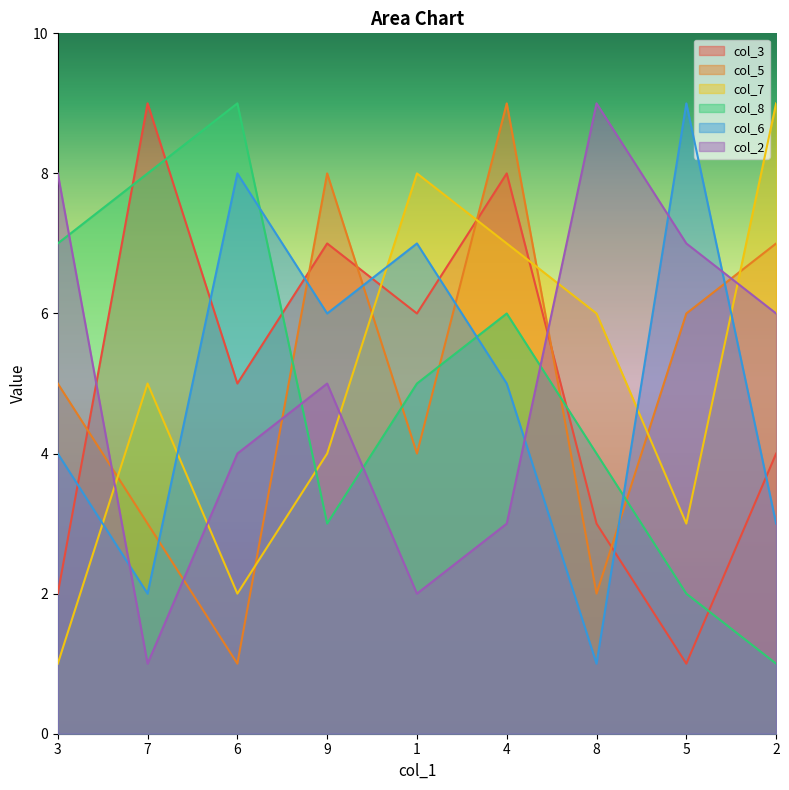

What is the sum of the col_3 values at 3 and 7?

11